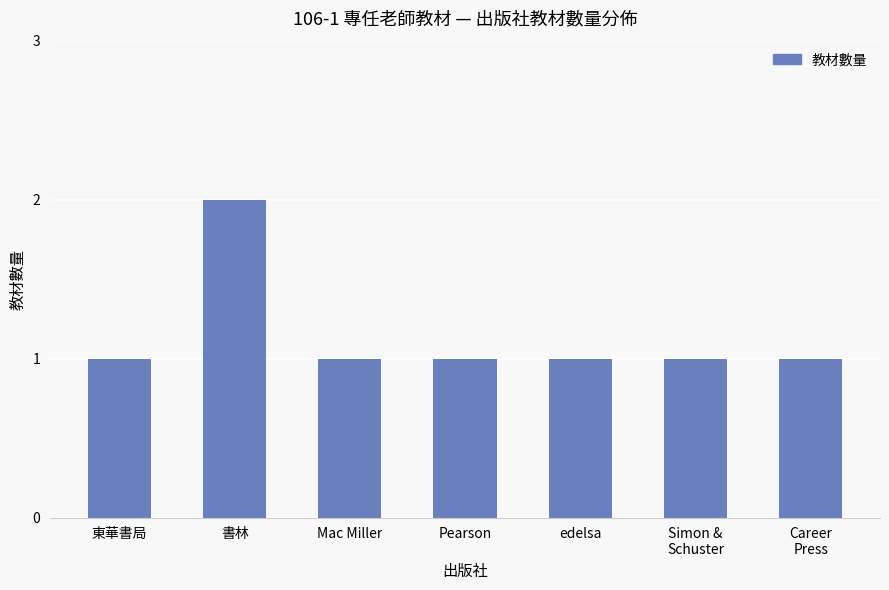

What is the label of the 5th bar from the right?

Mac Miller